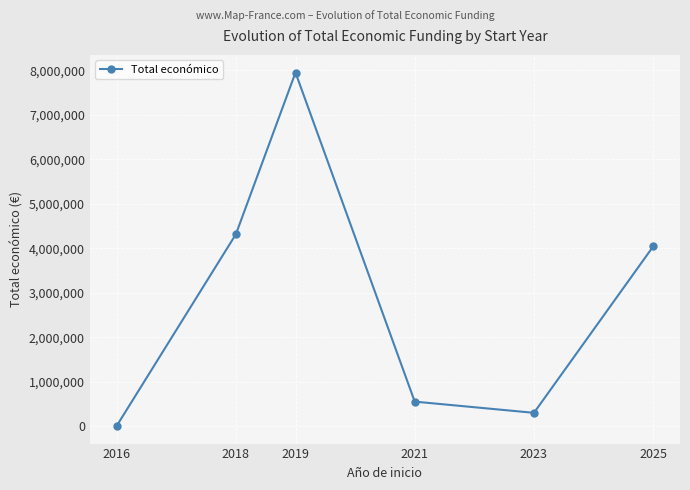

Where is the first local minimum?

2023